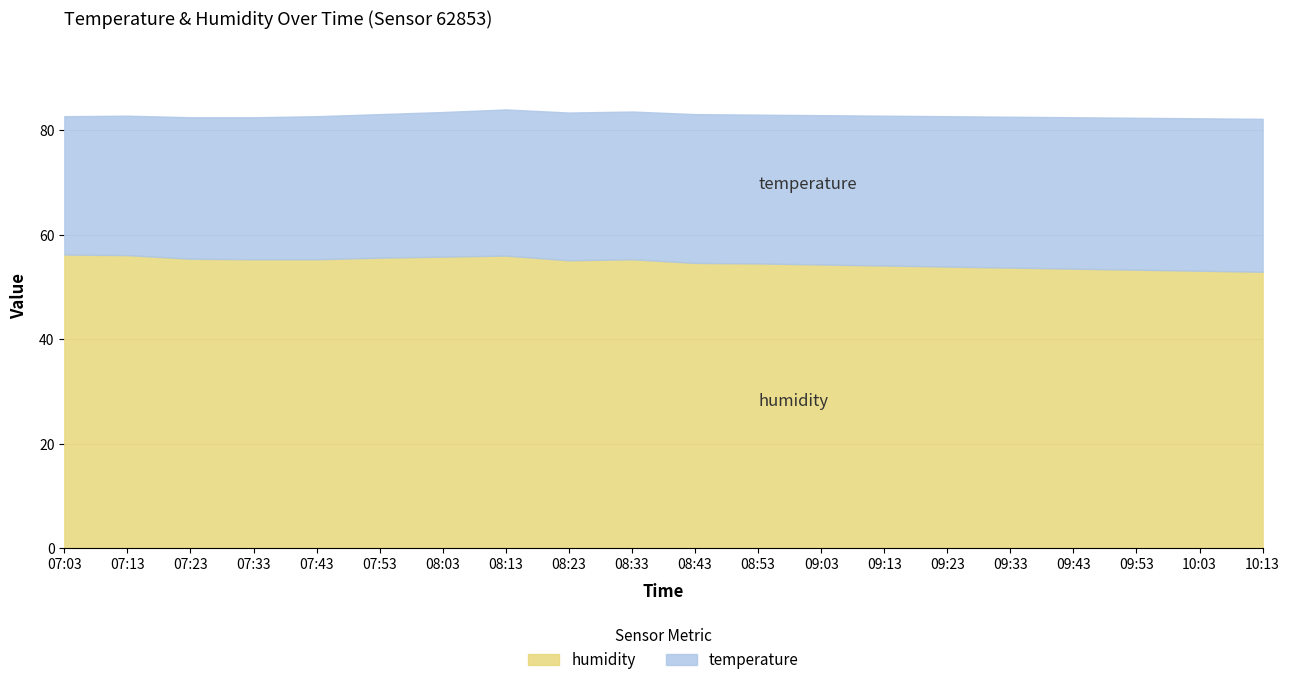

What is the sum of all humidity values?

1094.0